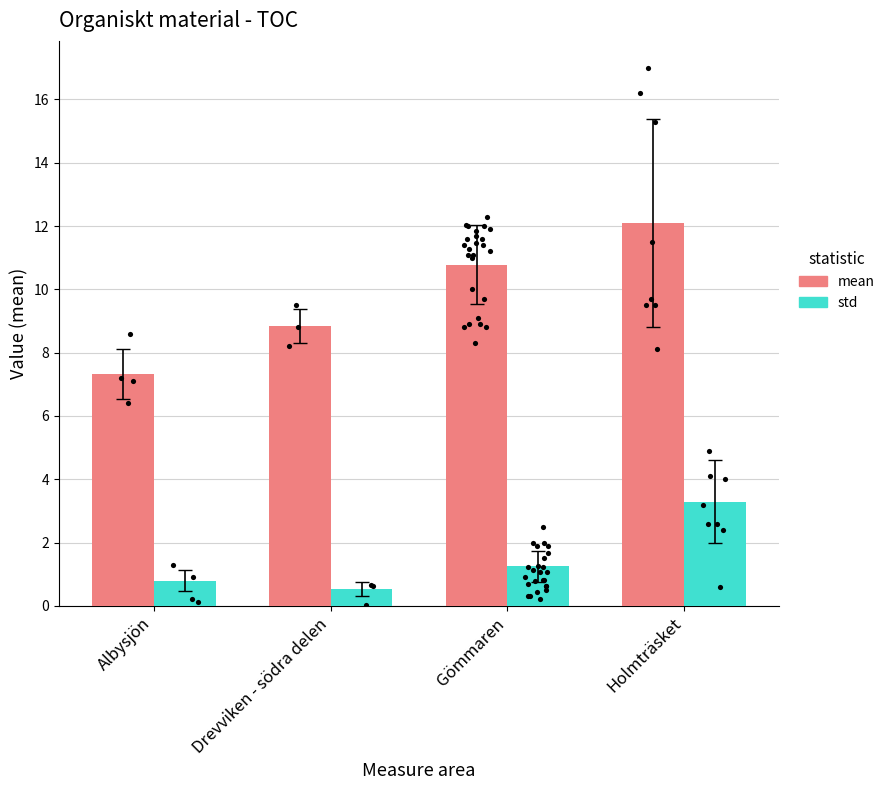

Which series reaches the minimum Y coordinate?

std